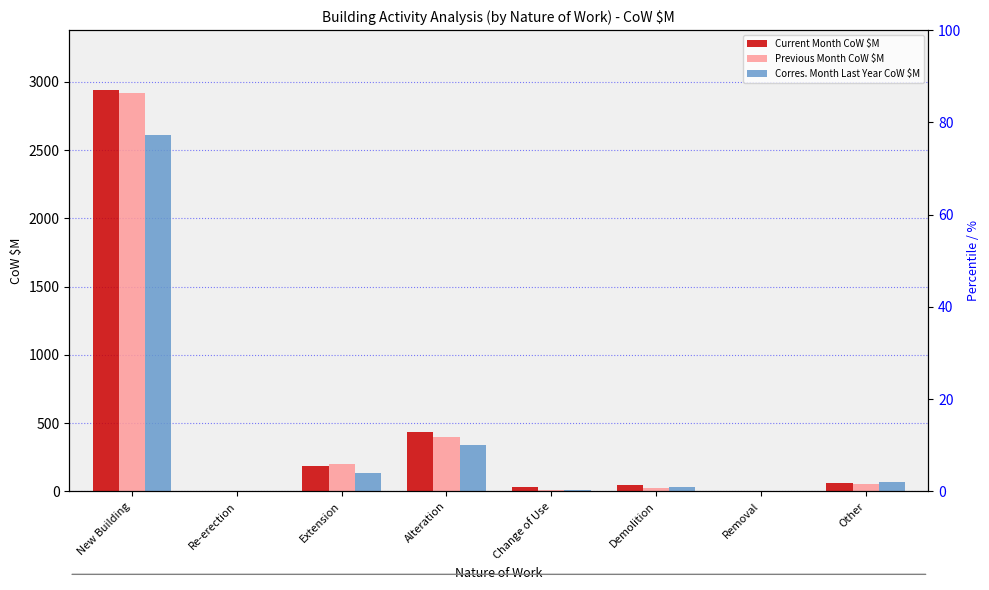

How many bars are there in total?

24